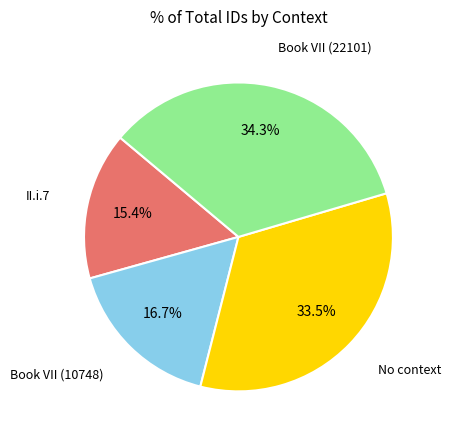

Is there a majority slice in this chart?

No